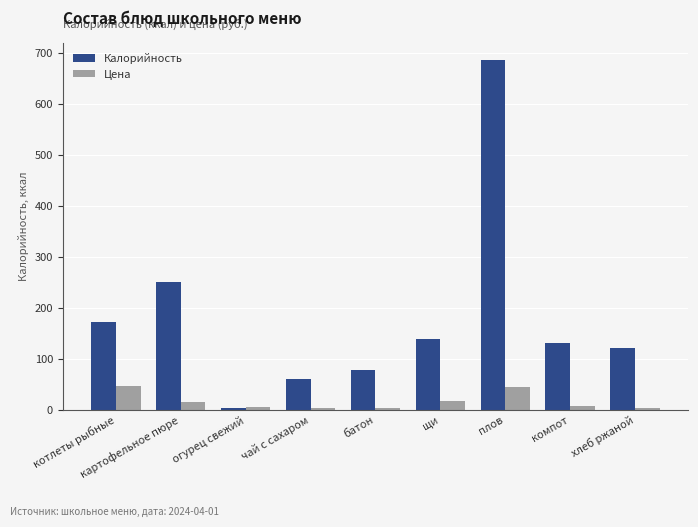

Is it true that Калорийность equals 139.0 at щи?

True